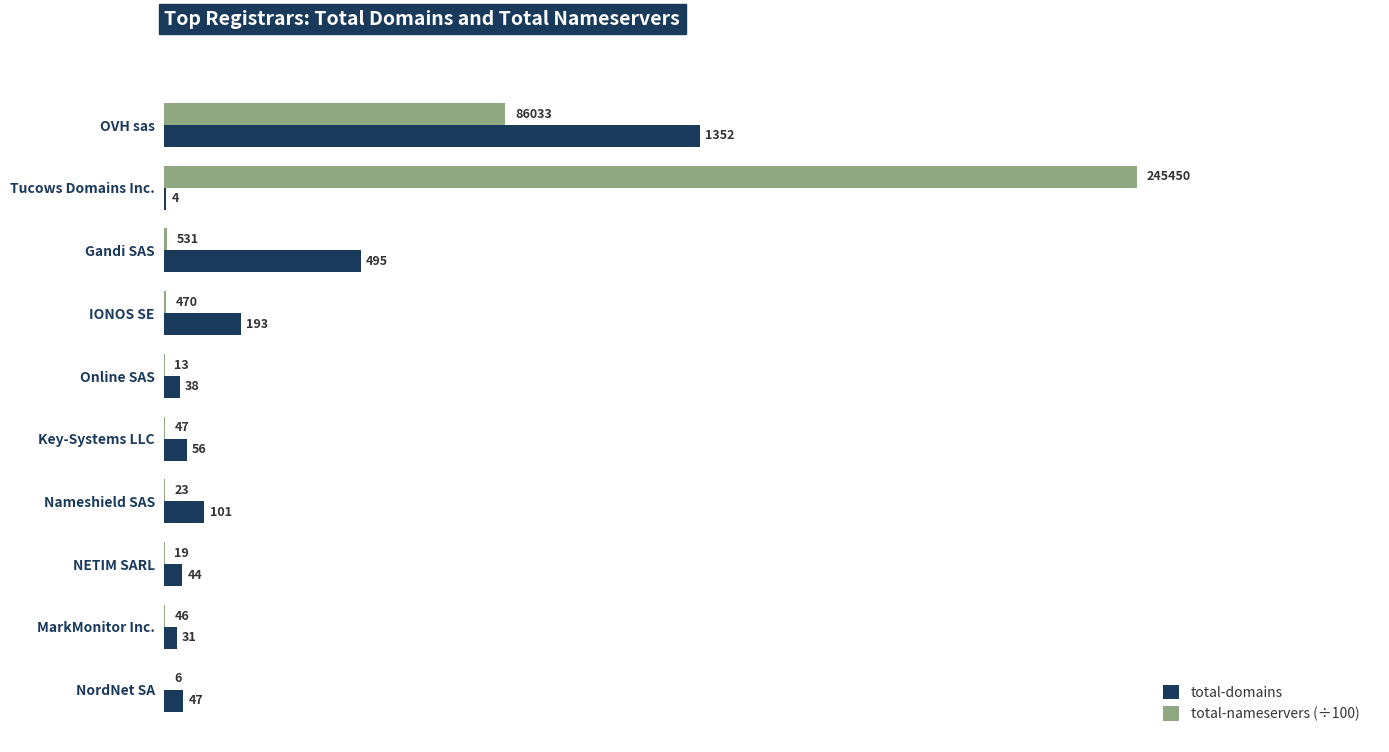

Is the value of total-domains at Gandi SAS greater than the value of total-nameservers (÷100) at Tucows Domains Inc.?

No